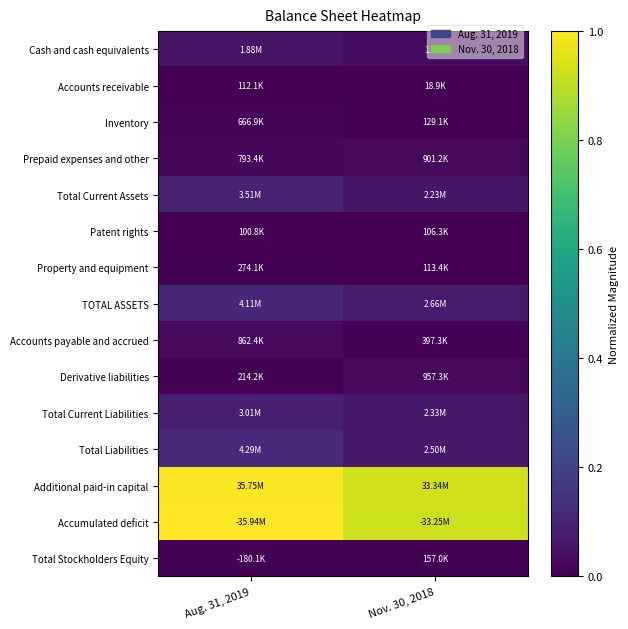

What is the total value across all series at Nov. 30, 2018?

2.2